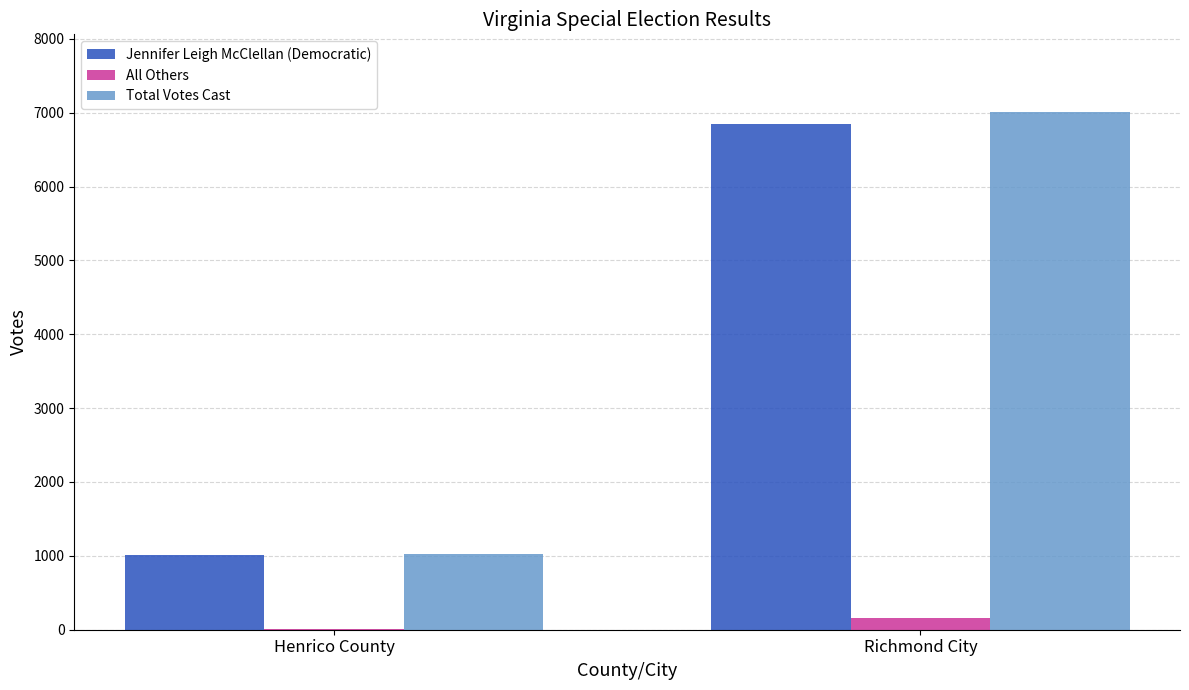

How many categories are shown in the chart?

2